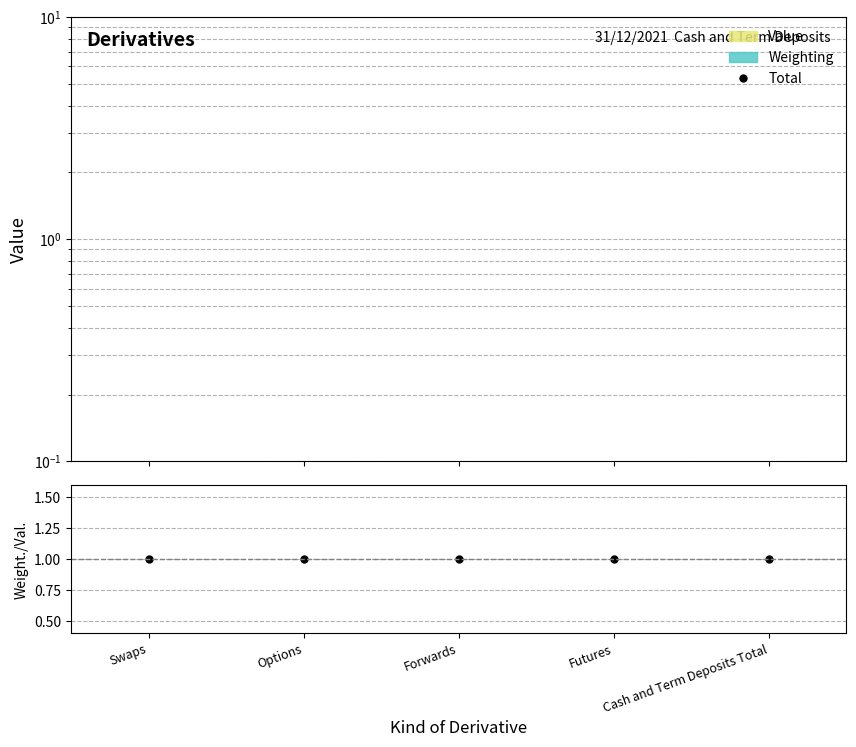

Reading left to right, extract all data points from this chart.

Total: Swaps=0	Options=0	Forwards=0	Futures=0	Cash and Term Deposits Total=0
Weighting/Value: Swaps=1	Options=1	Forwards=1	Futures=1	Cash and Term Deposits Total=1